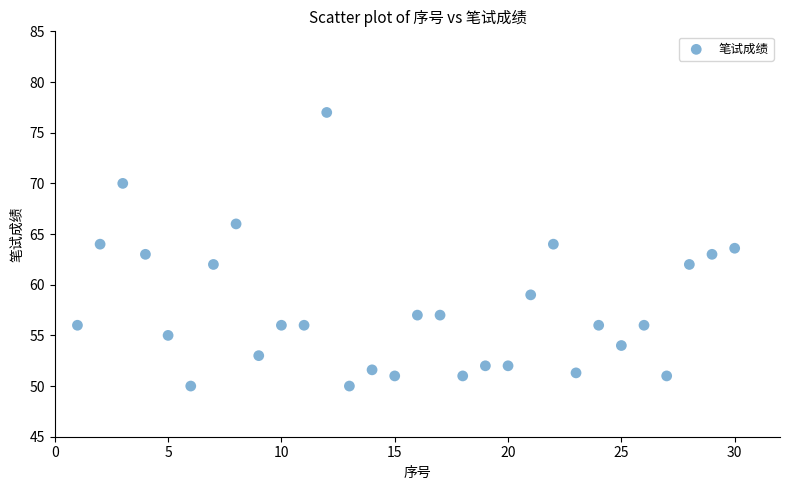

What is the range of Y values (max minus min)?

27.0